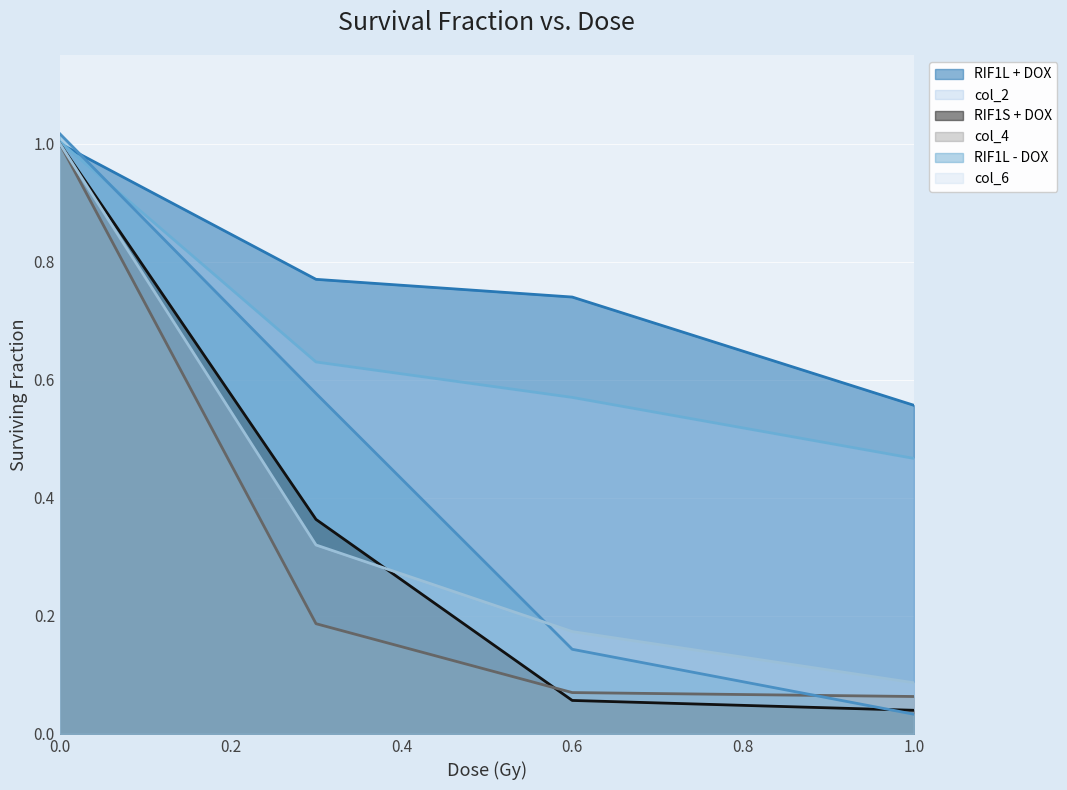

How many lines are shown in the chart?

6